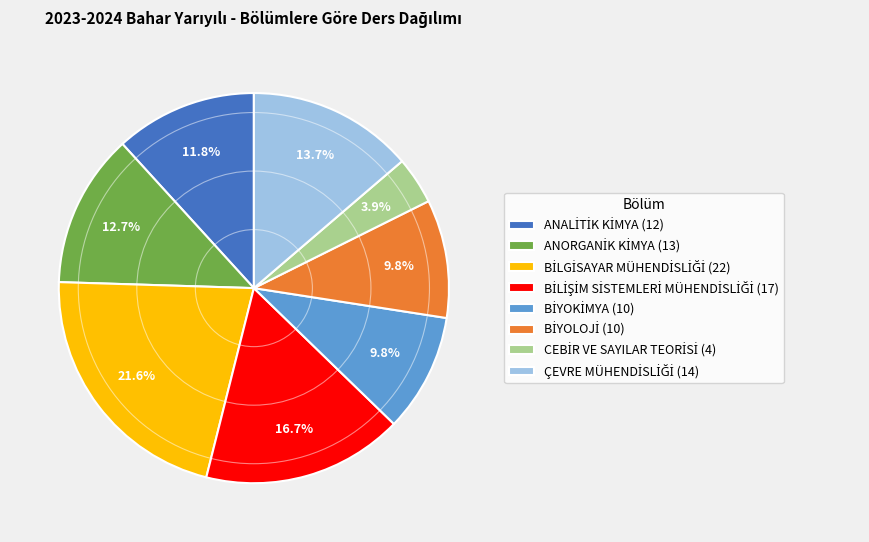

Is there any slice that represents more than half of the pie?

No